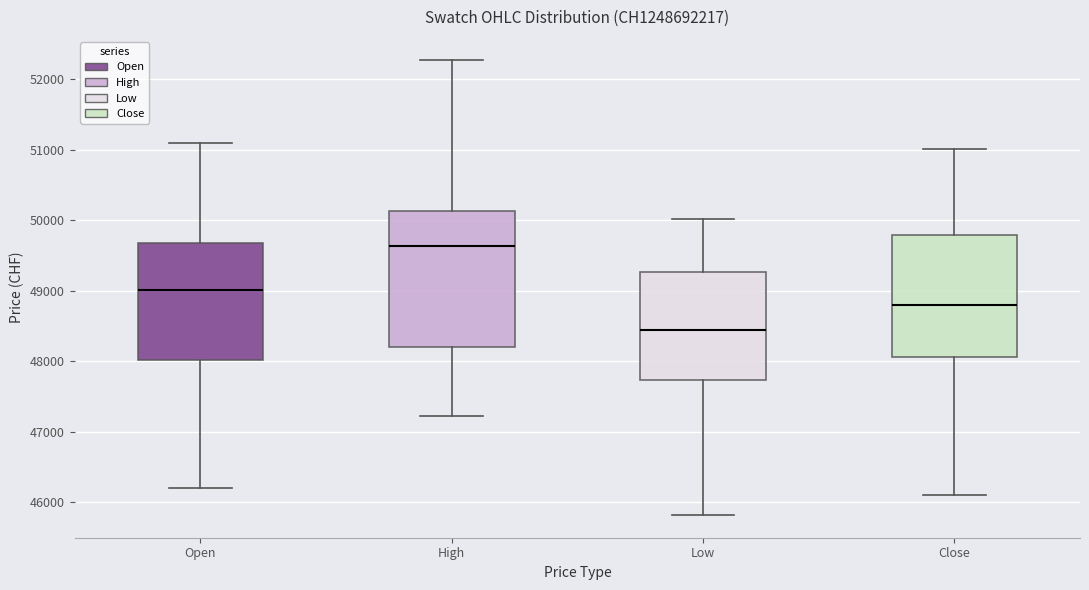

Reading left to right, transcribe this box plot: for each box, give where its median line is, the range the box spans, and where its two whiskers end, as read against the y-axis. The values are not printed on the chart, so give them approximately, as read against the axis.

Open: median 49000, box 48000 to 49700, whiskers 46200 to 51100
High: median 49600, box 48200 to 50100, whiskers 47200 to 52300
Low: median 48400, box 47700 to 49300, whiskers 45800 to 50000
Close: median 48800, box 48100 to 49800, whiskers 46100 to 51000